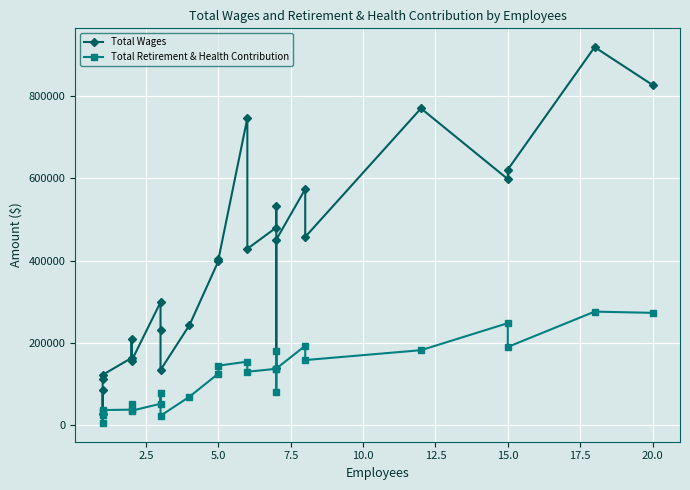

Reading right to left, what are all the values shown in this chart?

Total Wages: 826466	918271	620992	597816	769484	457398	573569	450907	138132	533033	480268	428563	745867	402647	398765	243375	134377	232234	298964	156688	208722	163626	122552	111697	27402	85283
Total Retirement & Health Contribution: 273107	276091	190350	248101	182436	158467	193145	137819	80644	180129	137265	130065	154684	144839	125702	69536	23215	78963	52378	35470	52418	38104	37087	35826	5834	24371